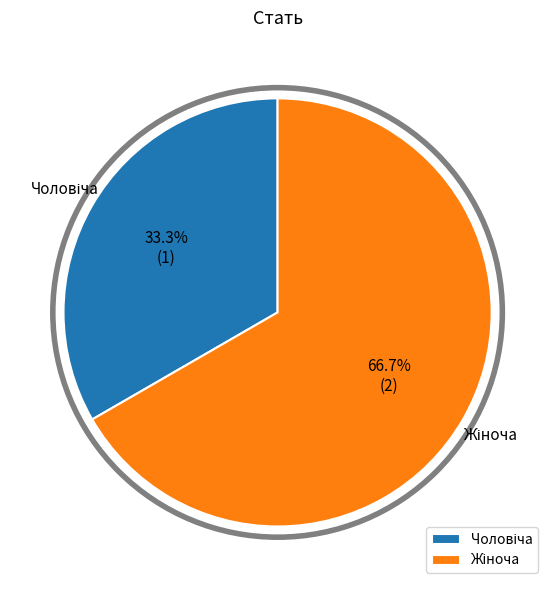

Count the number of slices in the pie.

2